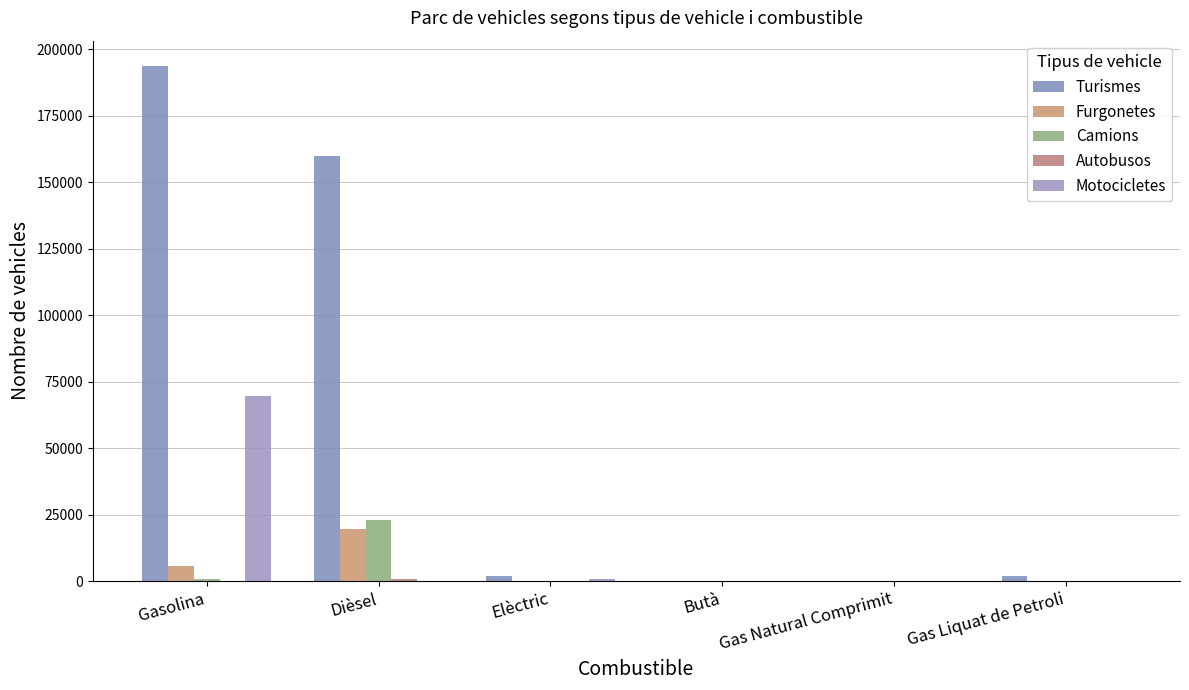

The value of Autobusos at Gas Liquat de Petroli is 1. True or false?

False